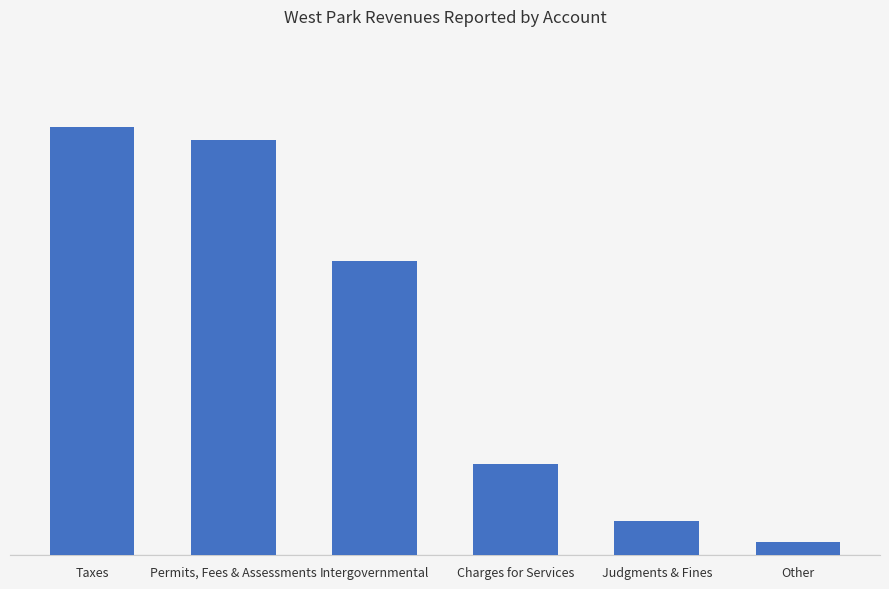

Is it true that the value at Other is 227432?

False